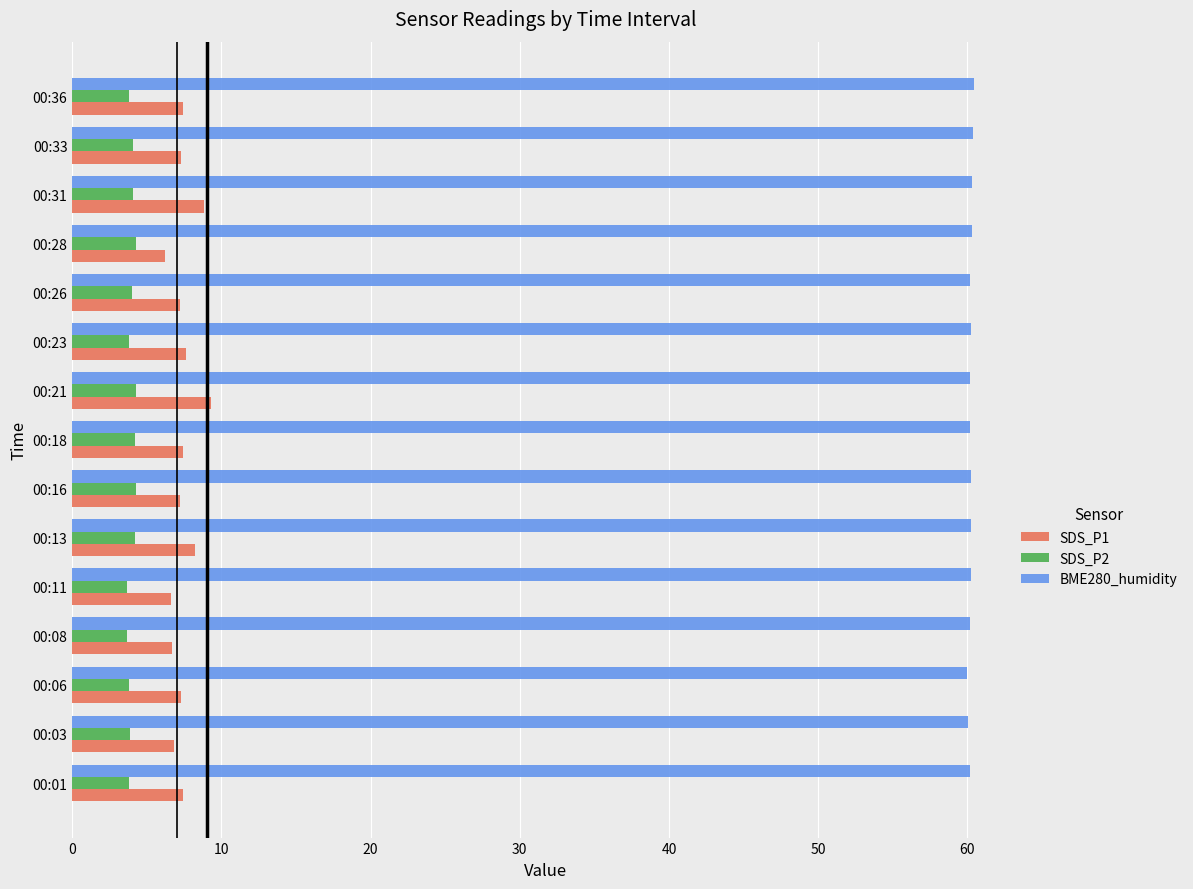

Which series has the largest total across all categories?

BME280_humidity